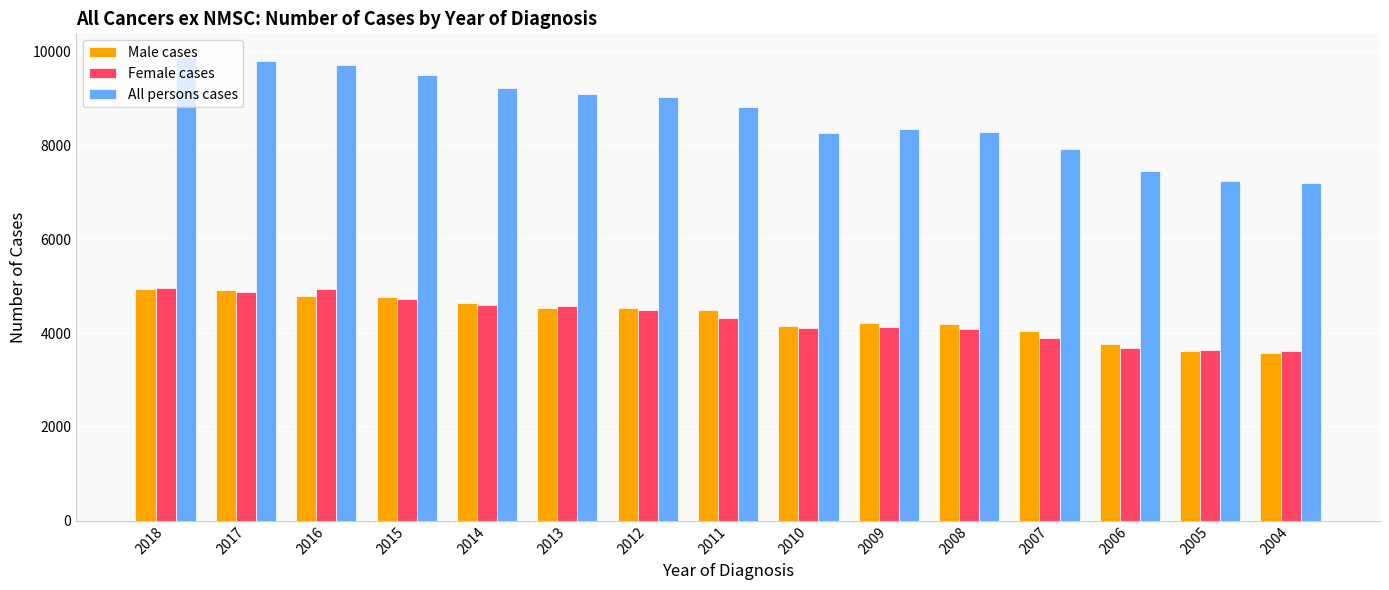

What is the difference between the maximum and second lowest values in the All persons cases series?

2645